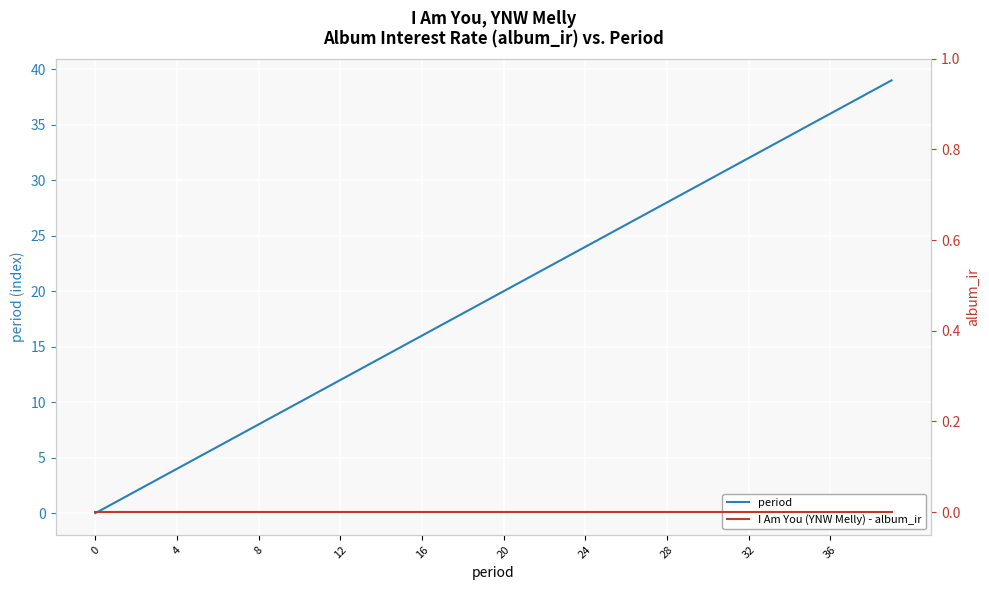

At which label does period first exceed 20?

21